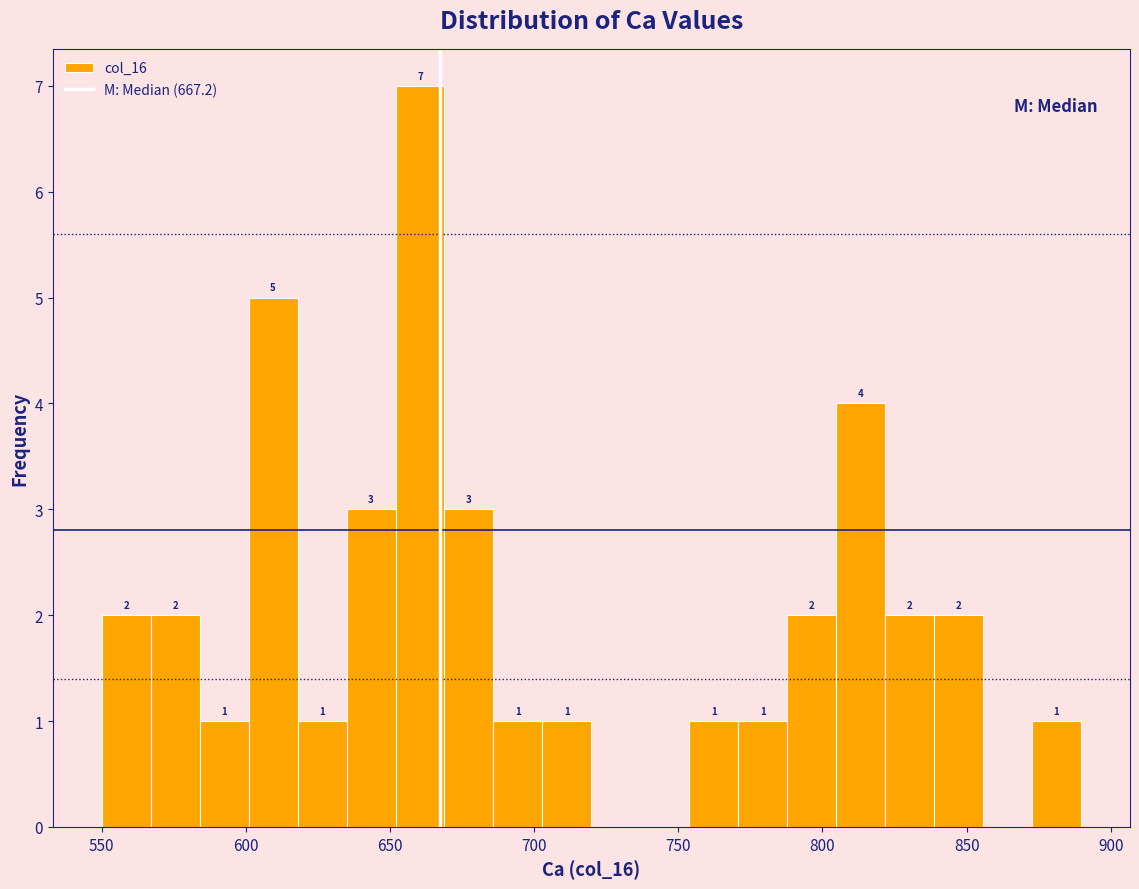

Read against the x-axis, roughly where is the centre of the tallest bar?

660